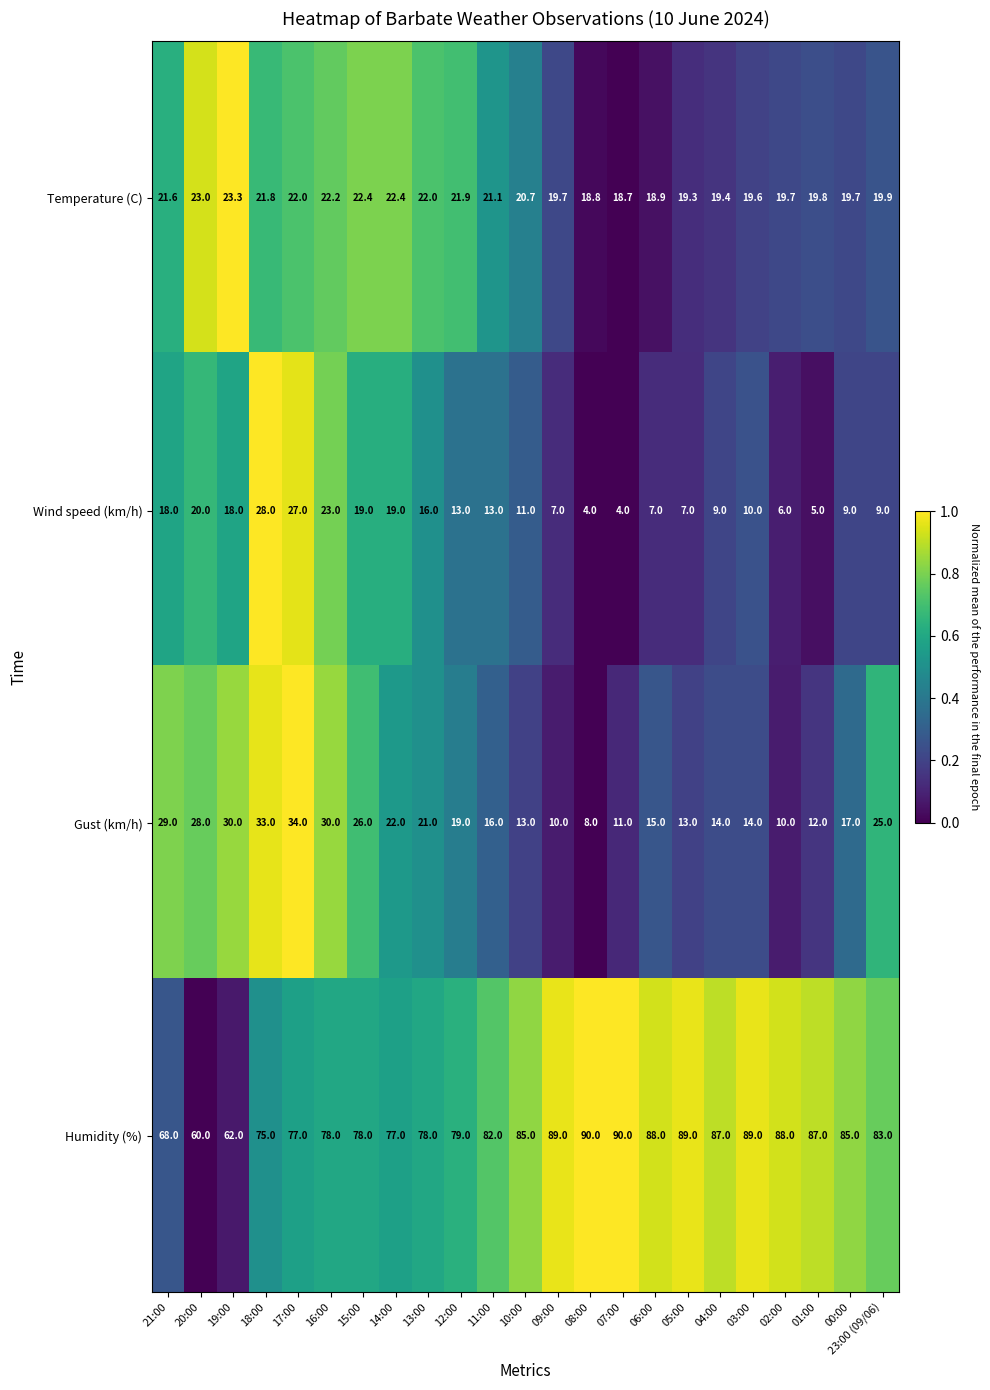

What is the sum of all Wind speed (km/h) values?

302.0